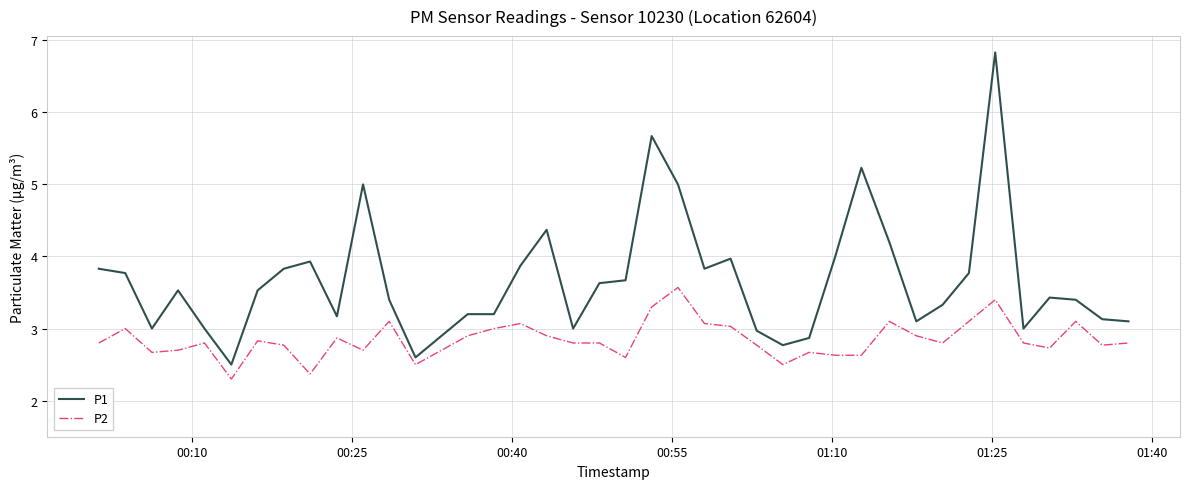

Which series has the largest total across all categories?

P1